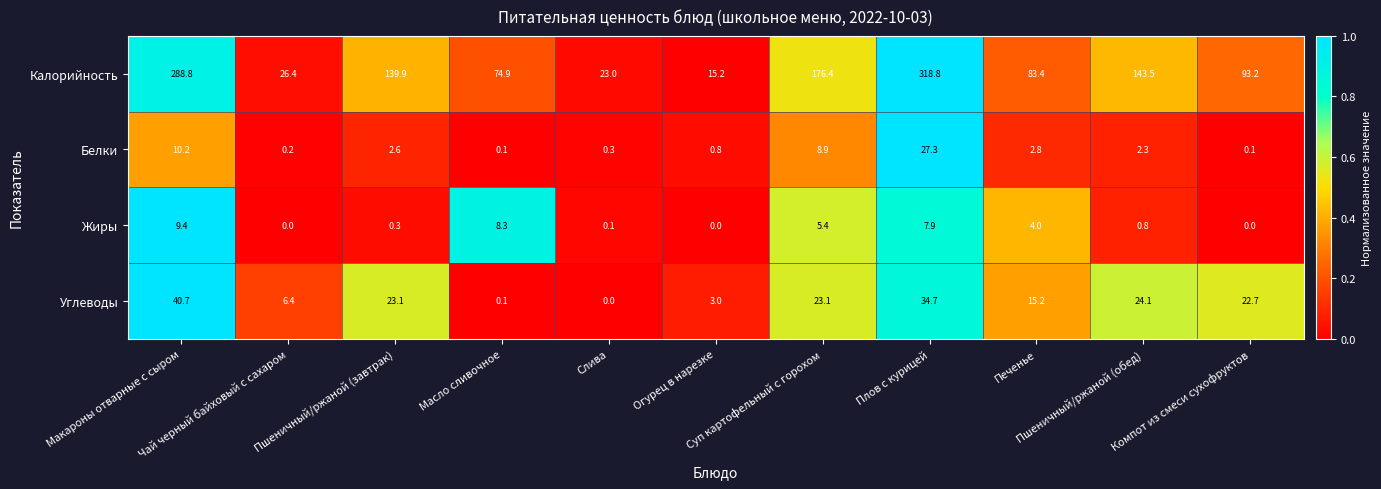

List the series in order of their peak value, highest first.

Калорийность, Углеводы, Белки, Жиры